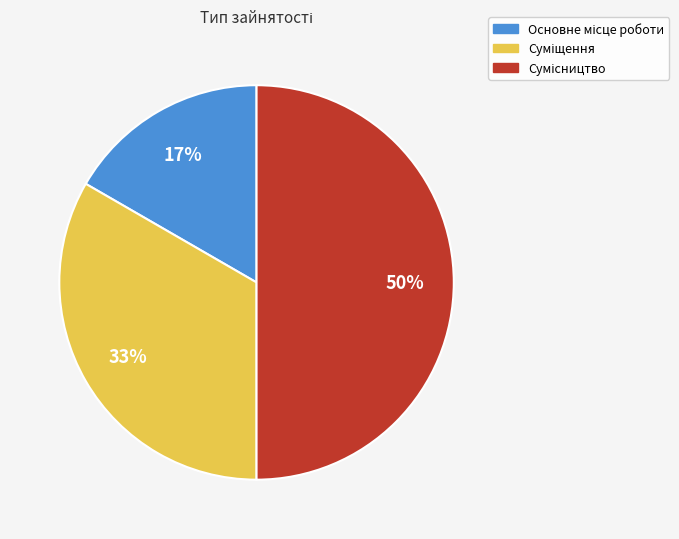

To the nearest percent, what is the average slice percentage?

33%